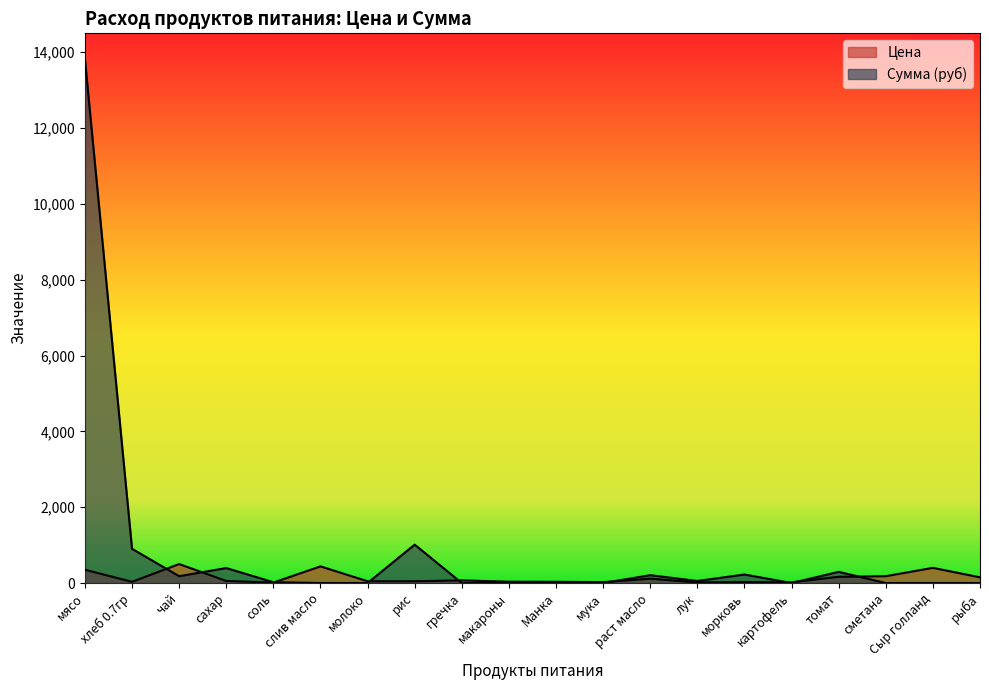

Rank the series by their maximum value, from lowest to highest.

Цена, Сумма (руб)